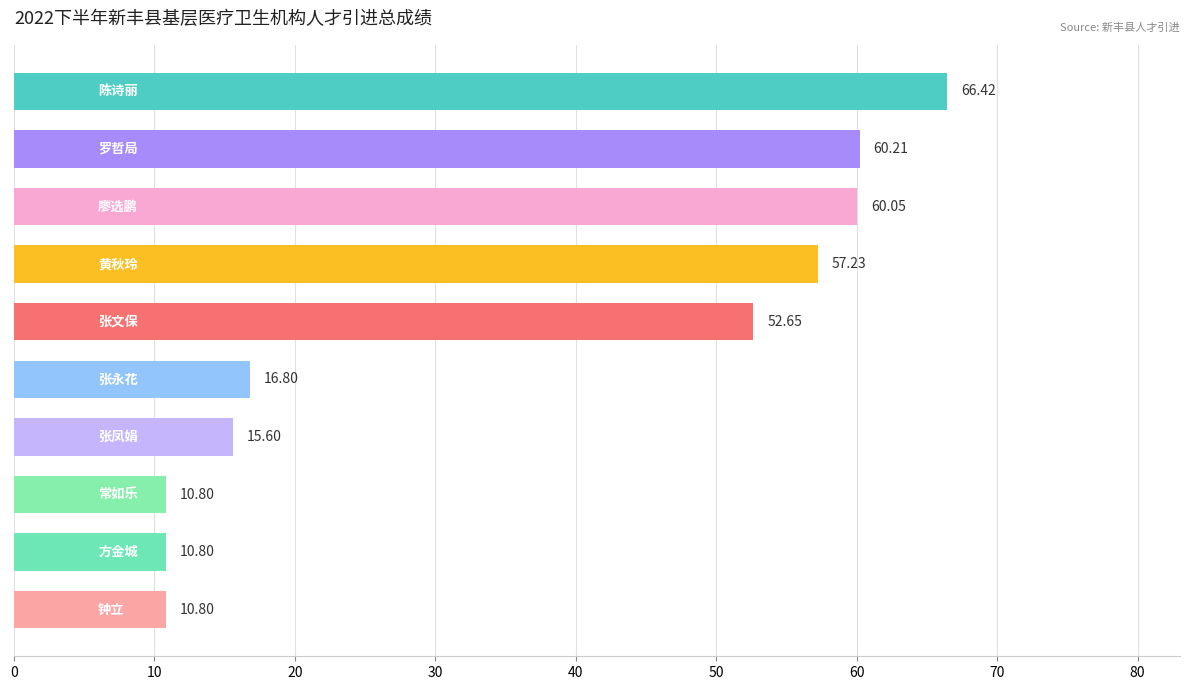

What is the average value?

36.1